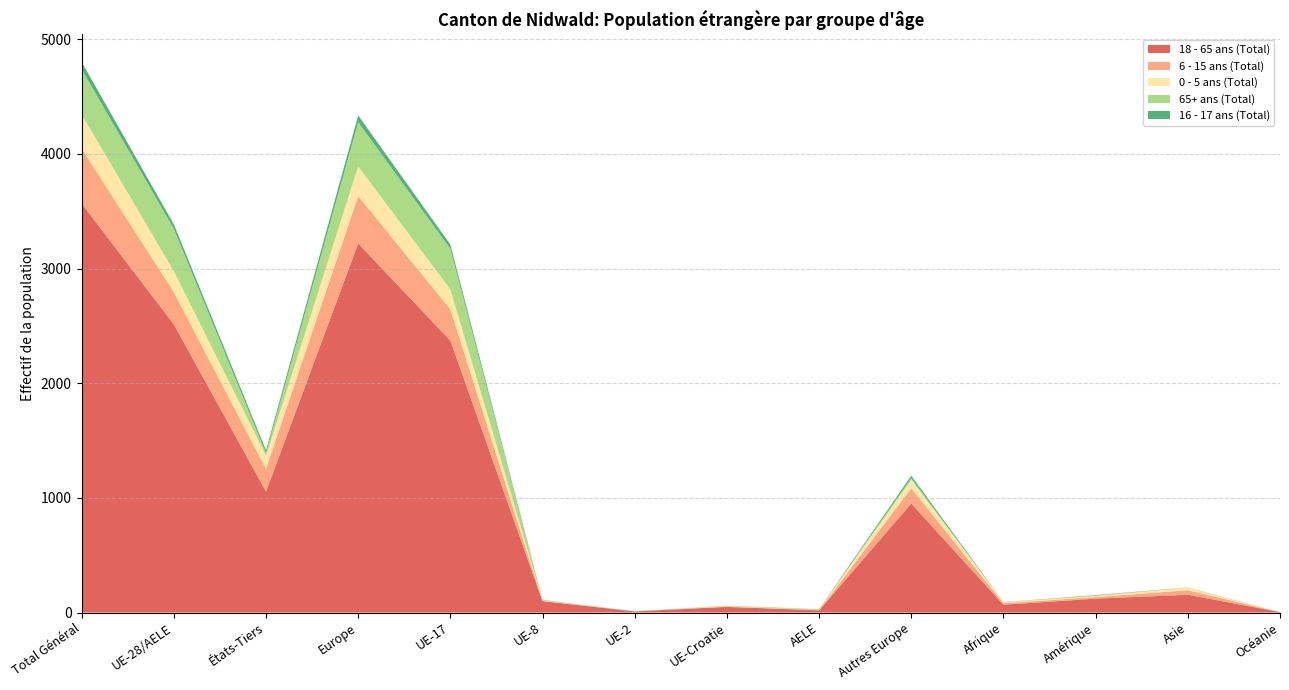

Reading left to right, extract all data points from this chart.

18 - 65 ans (Total): Total Général=3567	UE-28/AELE=2513	États-Tiers=1054	Europe=3219	UE-17=2371	UE-8=99	UE-2=10	UE-Croatie=49	AELE=19	Autres Europe=950	Afrique=68	Amérique=121	Asie=155	Océanie=4
6 - 15 ans (Total): Total Général=480	UE-28/AELE=281	États-Tiers=199	Europe=414	UE-17=273	UE-8=3	UE-2=0	UE-Croatie=3	AELE=2	Autres Europe=133	Afrique=13	Amérique=14	Asie=39	Océanie=0
0 - 5 ans (Total): Total Général=298	UE-28/AELE=183	États-Tiers=115	Europe=258	UE-17=174	UE-8=4	UE-2=0	UE-Croatie=3	AELE=2	Autres Europe=75	Afrique=9	Amérique=9	Asie=22	Océanie=0
65+ ans (Total): Total Général=393	UE-28/AELE=371	États-Tiers=22	Europe=386	UE-17=355	UE-8=3	UE-2=1	UE-Croatie=5	AELE=7	Autres Europe=15	Afrique=0	Amérique=5	Asie=2	Océanie=0
16 - 17 ans (Total): Total Général=64	UE-28/AELE=38	États-Tiers=26	Europe=59	UE-17=36	UE-8=2	UE-2=0	UE-Croatie=0	AELE=0	Autres Europe=21	Afrique=1	Amérique=3	Asie=1	Océanie=0